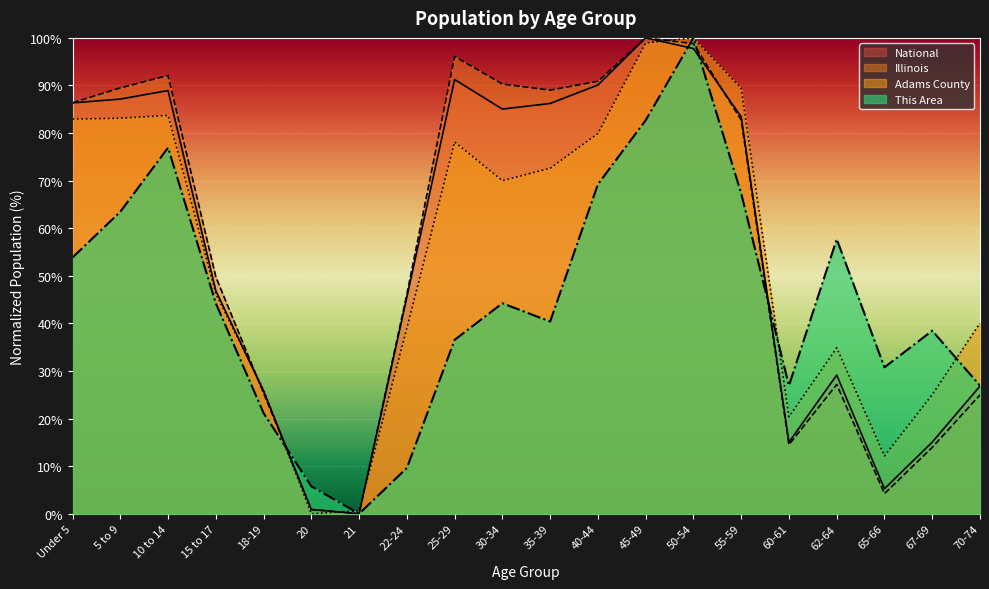

At which label does National first exceed 83?

Under 5